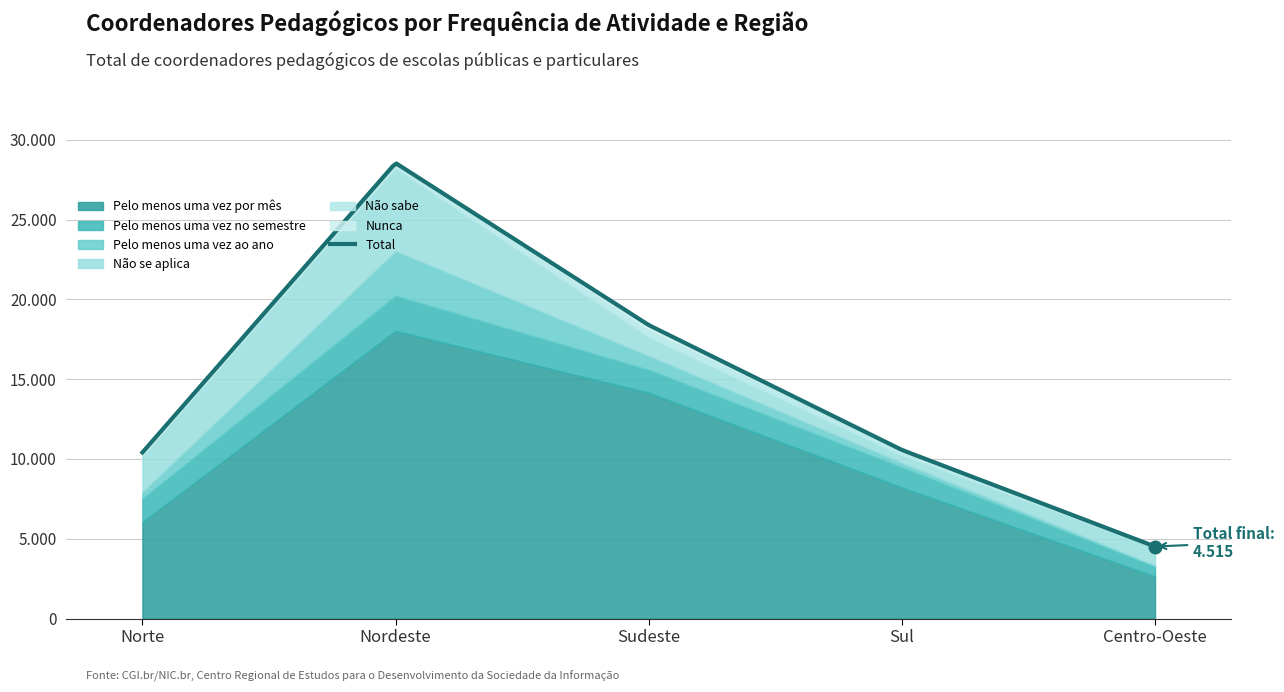

True or false: Pelo menos uma vez ao ano and Não se aplica cross at least once.

False